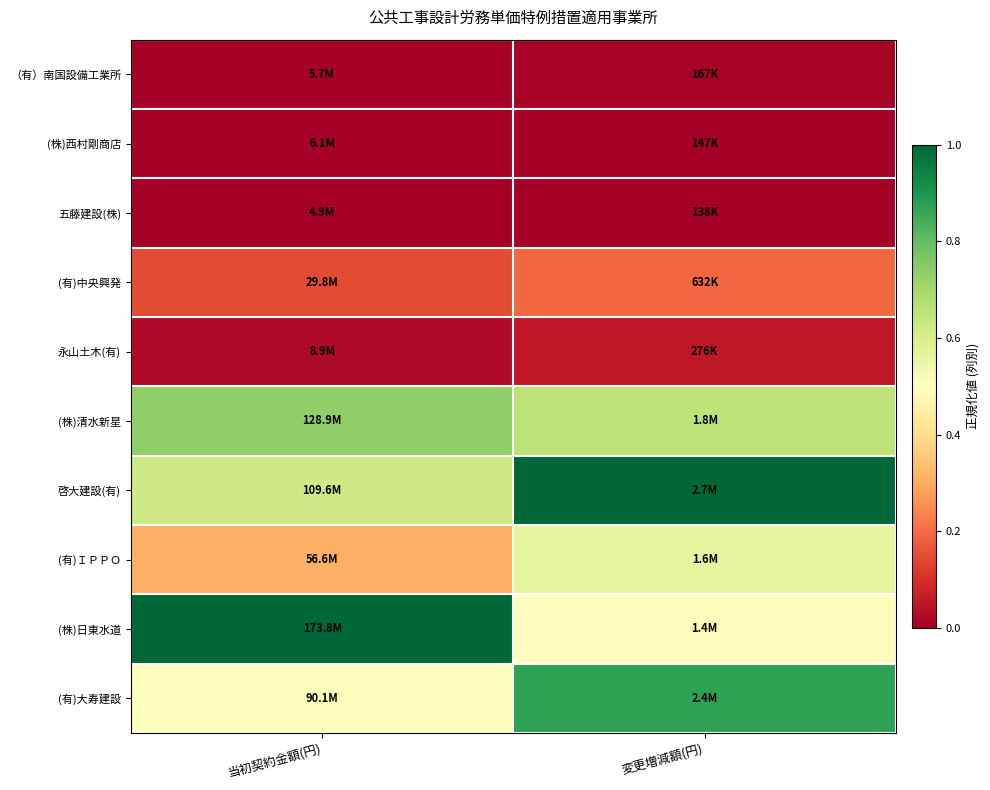

Which series changed the most between 当初契約金額(円) and 変更増減額(円)?

(株)日東水道